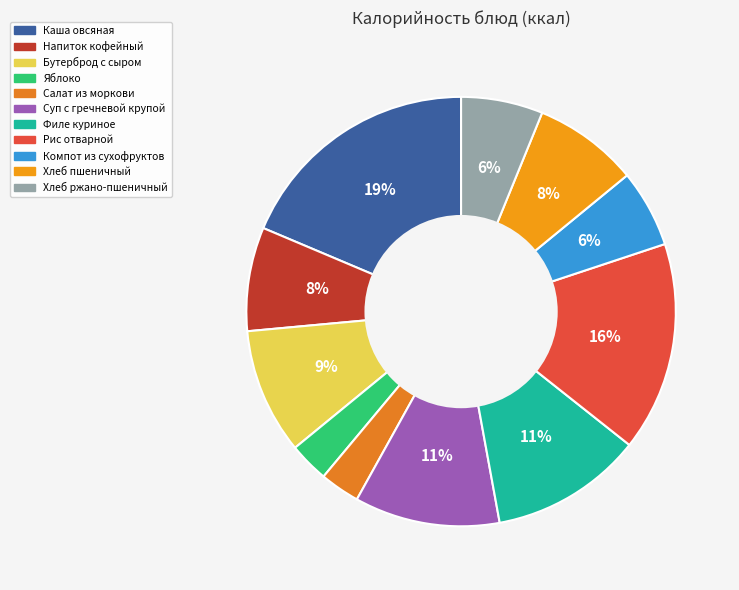

How many segments does this pie chart have?

11